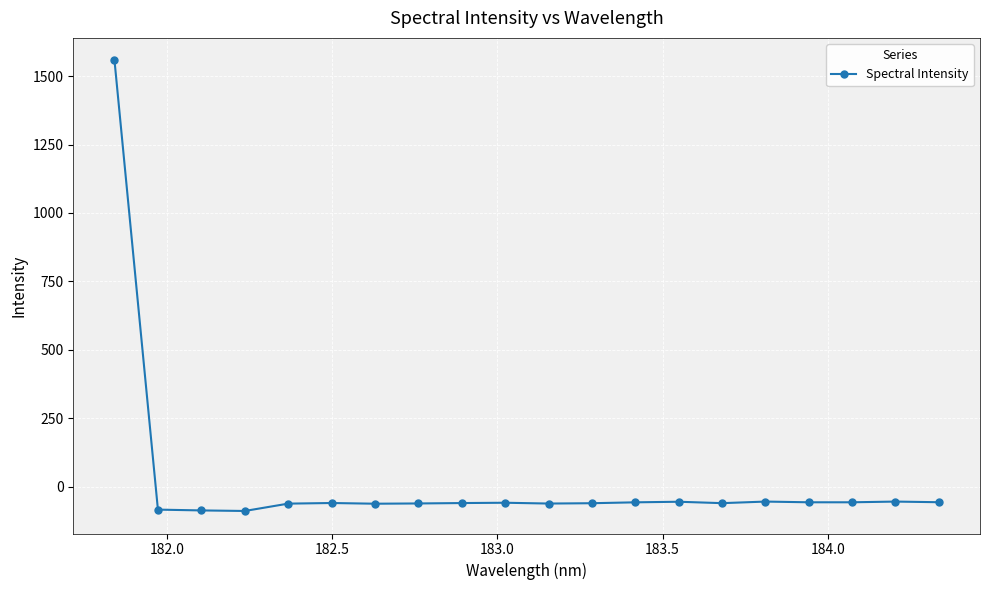

What is the minimum value shown in the chart?

-88.7